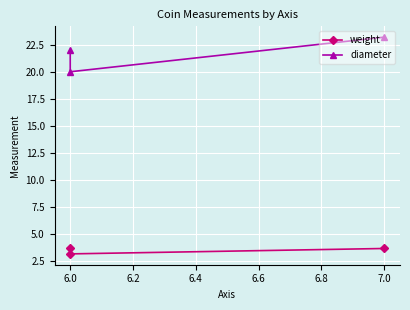

Where is weight nearest to the value 3?

6.0